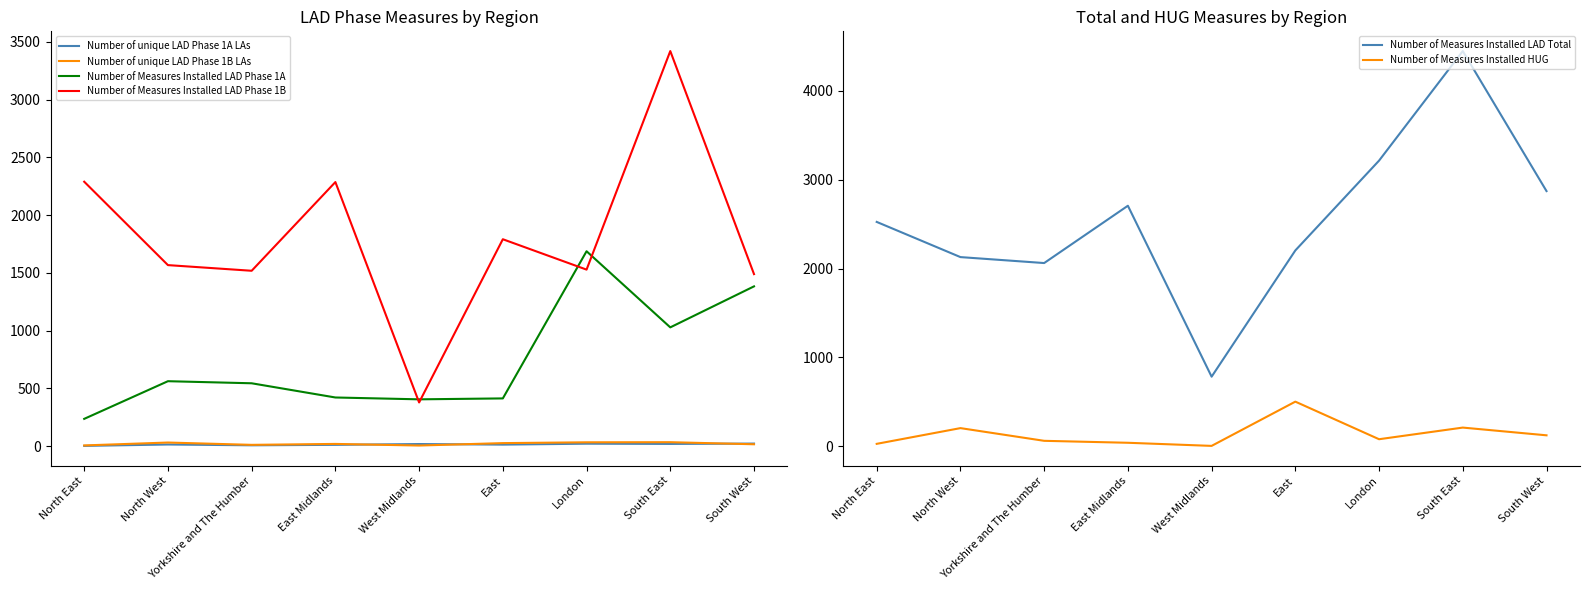

Reading left to right, what are all the values shown in this chart?

Number of unique LAD Phase 1A LAs: North East=2	North West=14	Yorkshire and The Humber=7	East Midlands=11	West Midlands=18	East=13	London=21	South East=19	South West=22
Number of unique LAD Phase 1B LAs: North East=6	North West=31	Yorkshire and The Humber=11	East Midlands=19	West Midlands=5	East=26	London=33	South East=34	South West=16
Number of Measures Installed LAD Phase 1A: North East=236	North West=562	Yorkshire and The Humber=544	East Midlands=421	West Midlands=405	East=413	London=1687	South East=1028	South West=1383
Number of Measures Installed LAD Phase 1B: North East=2289	North West=1567	Yorkshire and The Humber=1518	East Midlands=2286	West Midlands=378	East=1791	London=1528	South East=3420	South West=1489
Number of Measures Installed LAD Total: North East=2525	North West=2129	Yorkshire and The Humber=2062	East Midlands=2707	West Midlands=783	East=2204	London=3215	South East=4448	South West=2872
Number of Measures Installed HUG: North East=27	North West=204	Yorkshire and The Humber=61	East Midlands=39	West Midlands=4	East=502	London=79	South East=210	South West=123